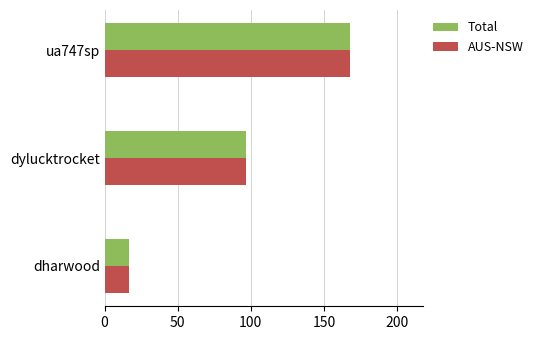

What value does the AUS-NSW series have at dylucktrocket?

96.9